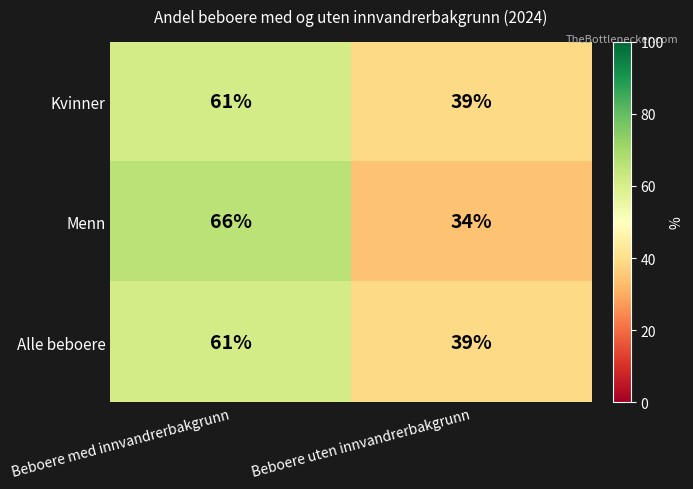

How many series are shown in this chart?

3